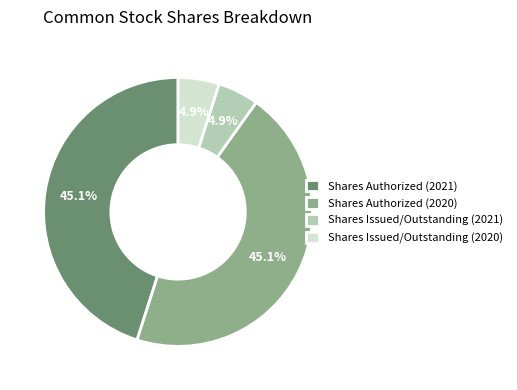

To the nearest percent, what is the difference between the largest and smallest slice percentages?

40%